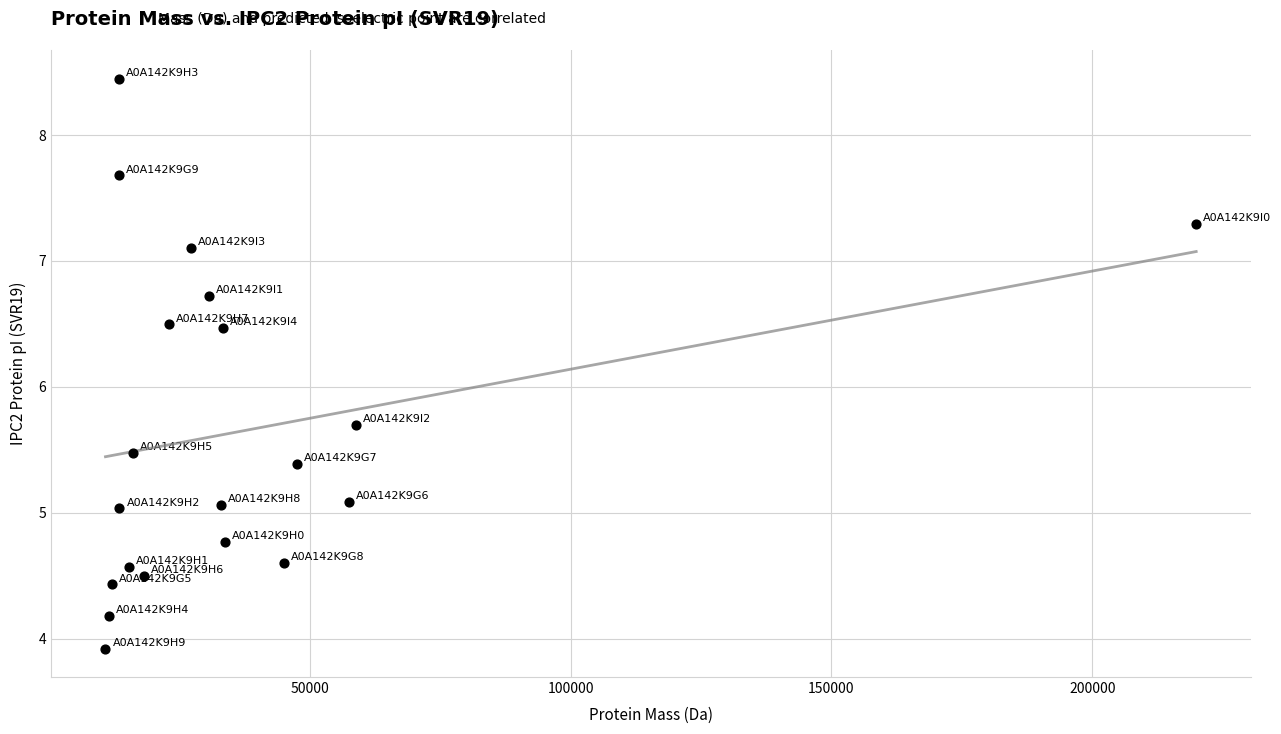

What is the range of X values (max minus min)?

209110.9